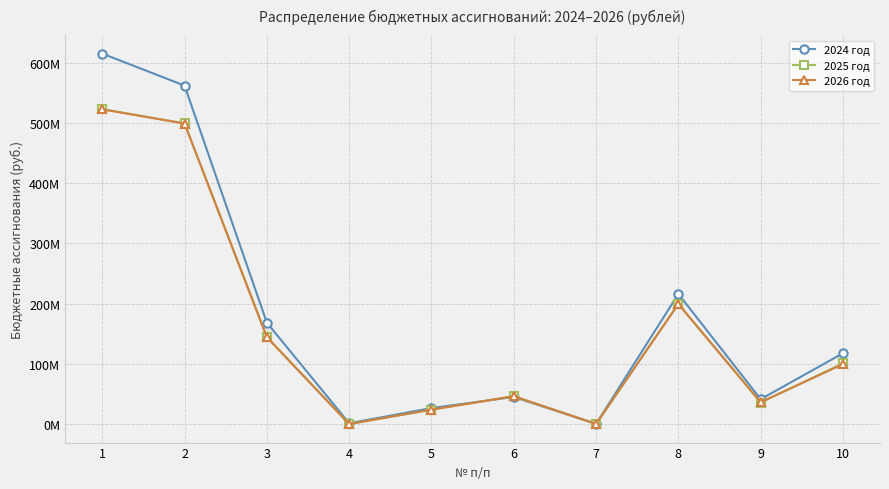

At how many categories does at least one series exceed 6514510?

8